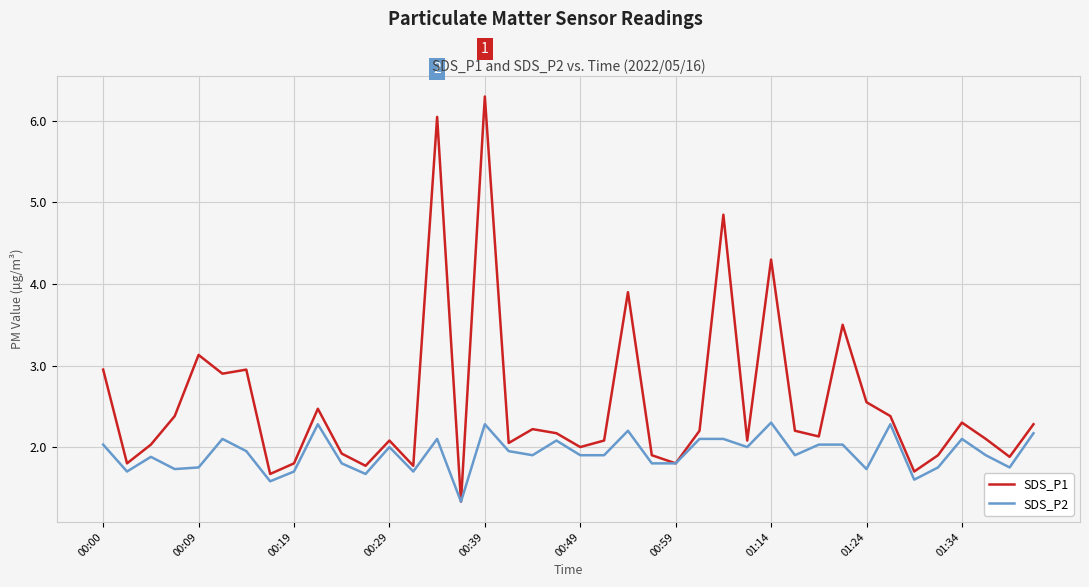

True or false: SDS_P2 has more than 1 points higher than both neighbors.

True